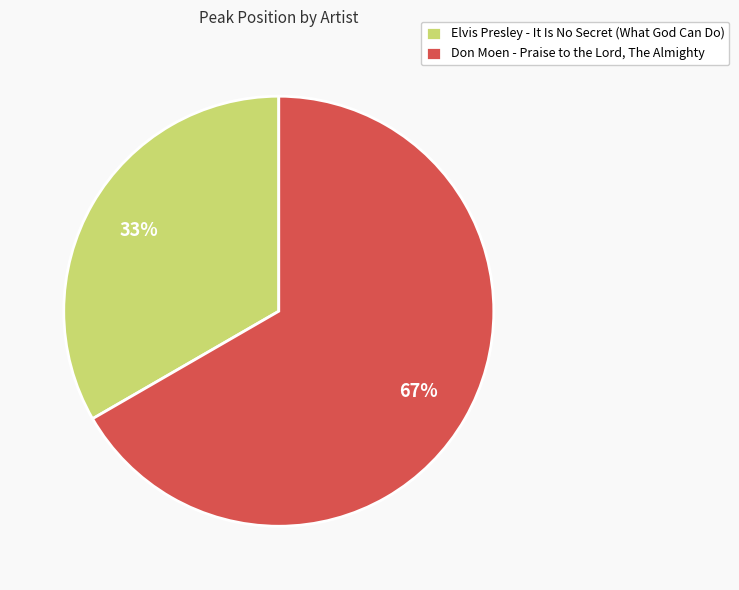

How many slices are in this pie chart?

2